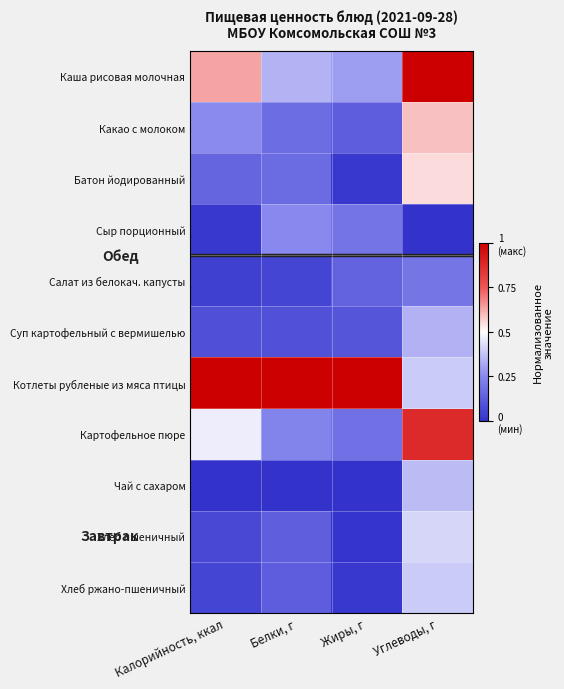

Which has a higher value, Углеводы, г or Калорийность, ккал?

Углеводы, г